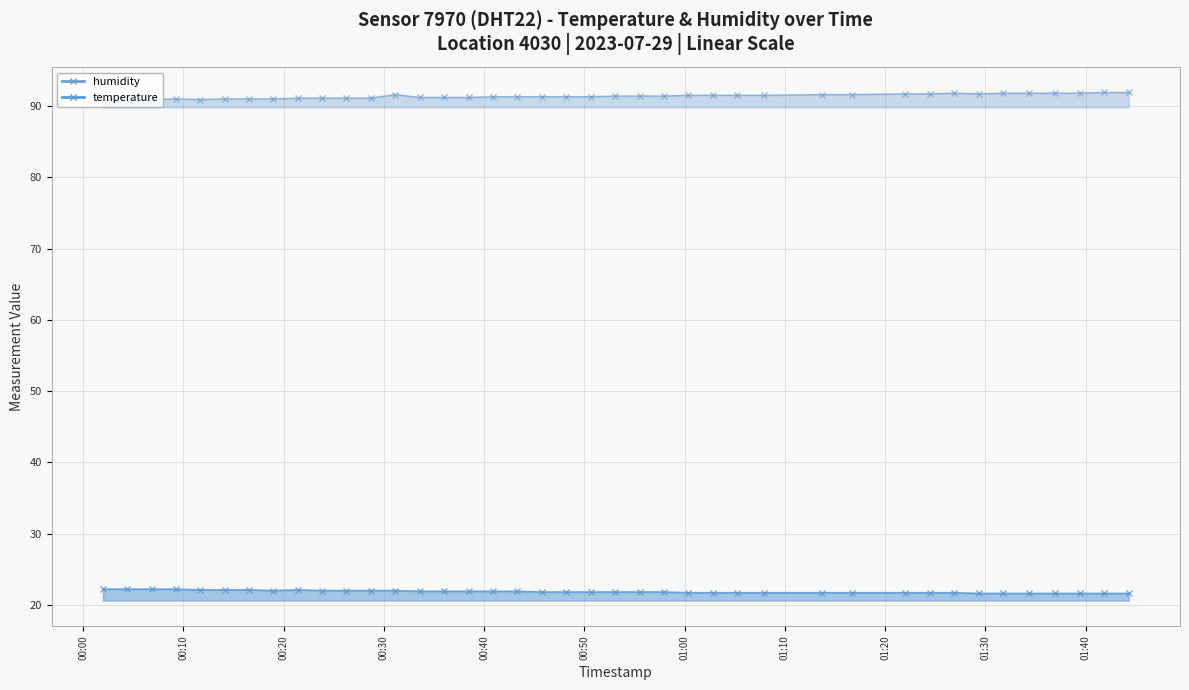

How many series are shown in this chart?

2